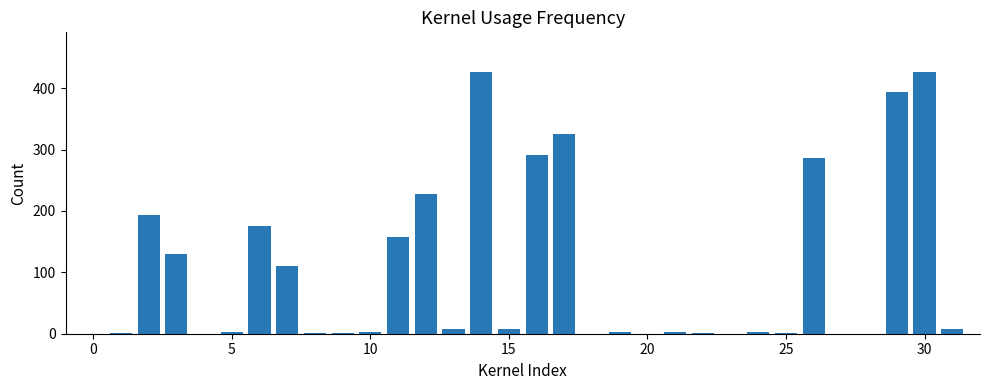

What is the sum of all values?

3185